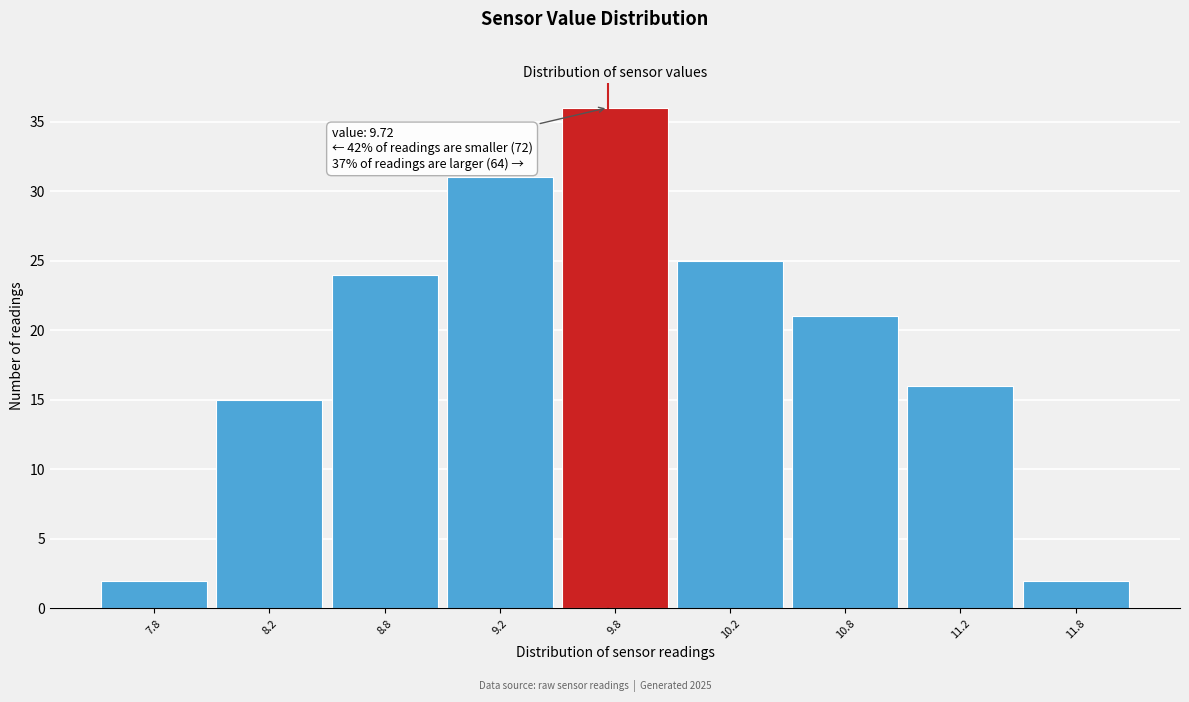

Reading right to left, list all the values displayed in this chart.

11.8=2	11.2=16	10.8=21	10.2=25	9.8=36	9.2=31	8.8=24	8.2=15	7.8=2